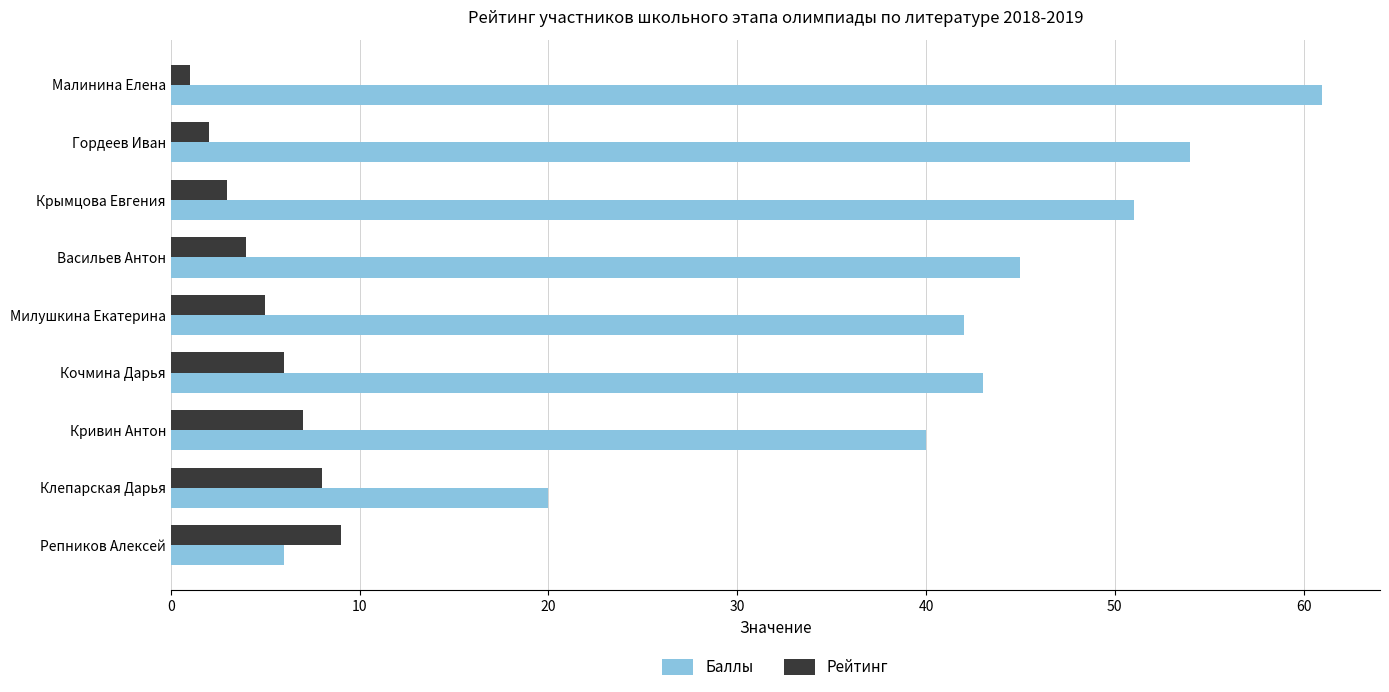

Which series has the largest total across all categories?

Баллы